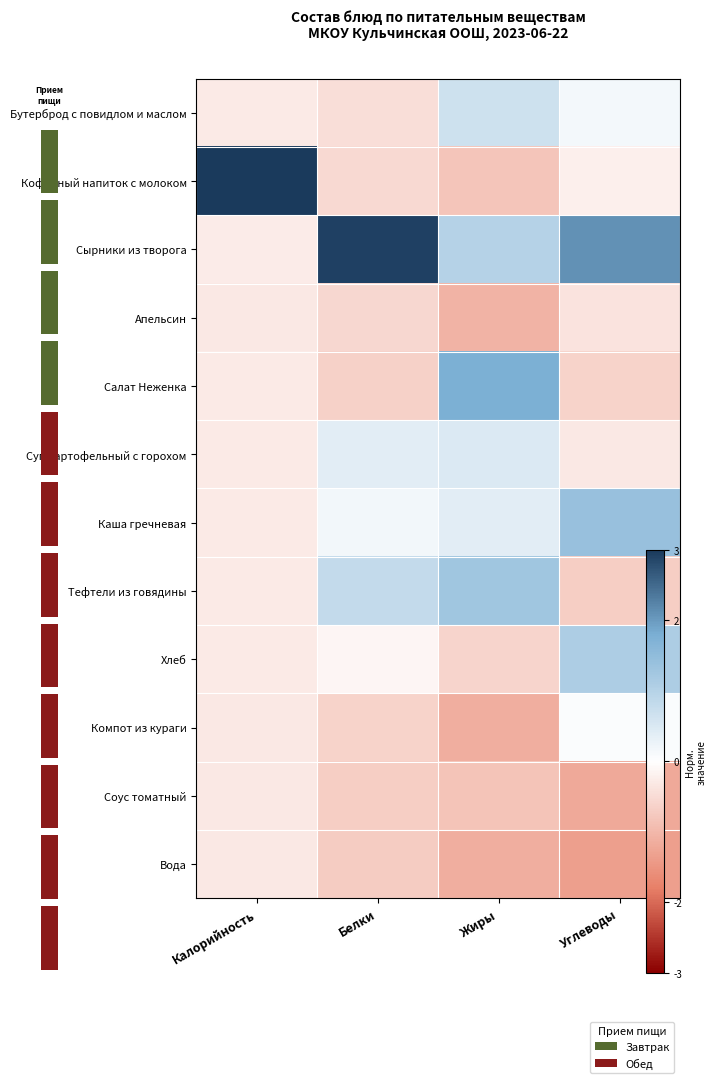

Rank the series at Калорийность from lowest to highest value.

Вода, Соус томатный, Апельсин, Компот из кураги, Салат Неженка, Суп картофельный с горохом, Бутерброд с повидлом и маслом, Хлеб, Тефтели из говядины, Каша гречневая, Сырники из творога, Кофейный напиток с молоком